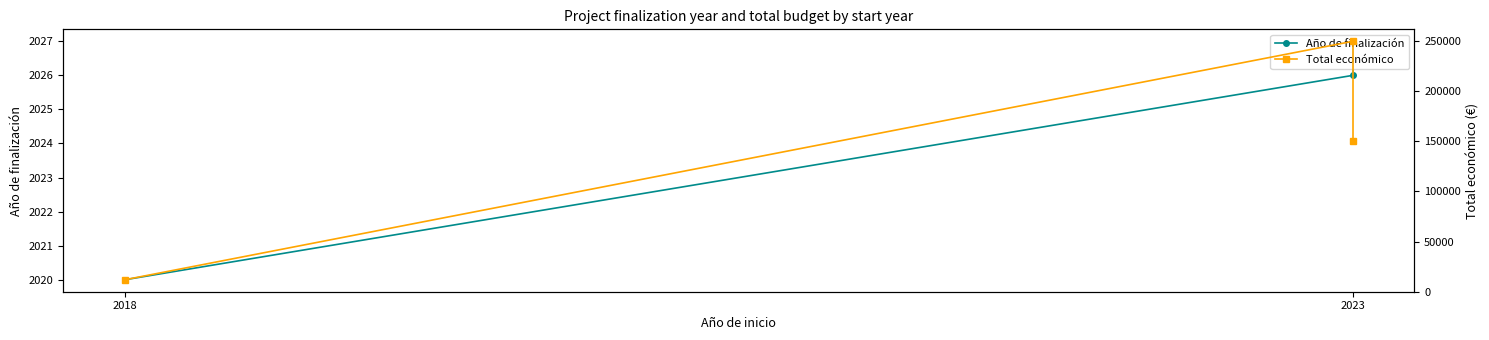

Is it true that Año de finalización equals 607 at 2023?

False